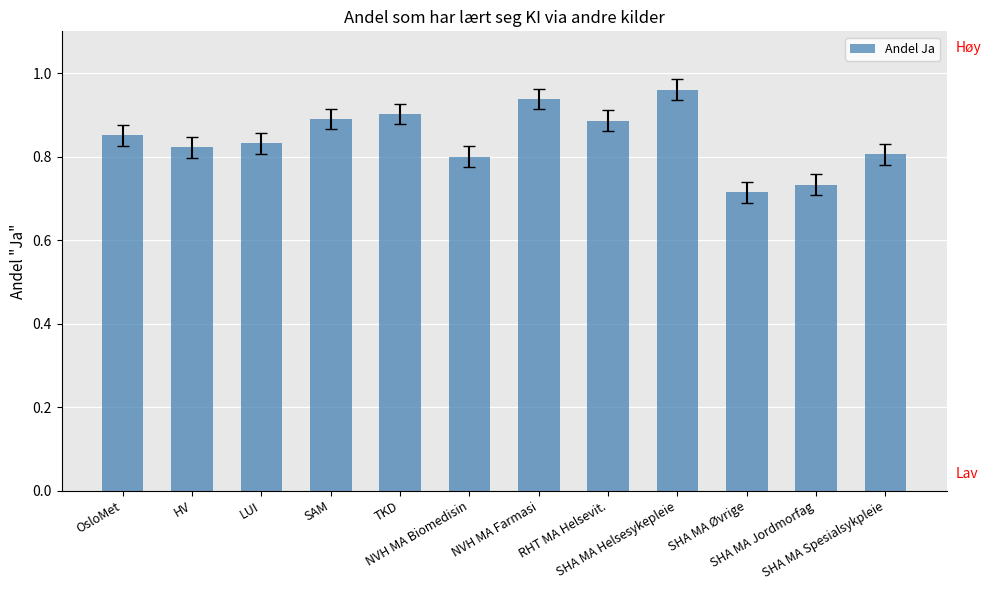

How many values are between 0 and 1?

12